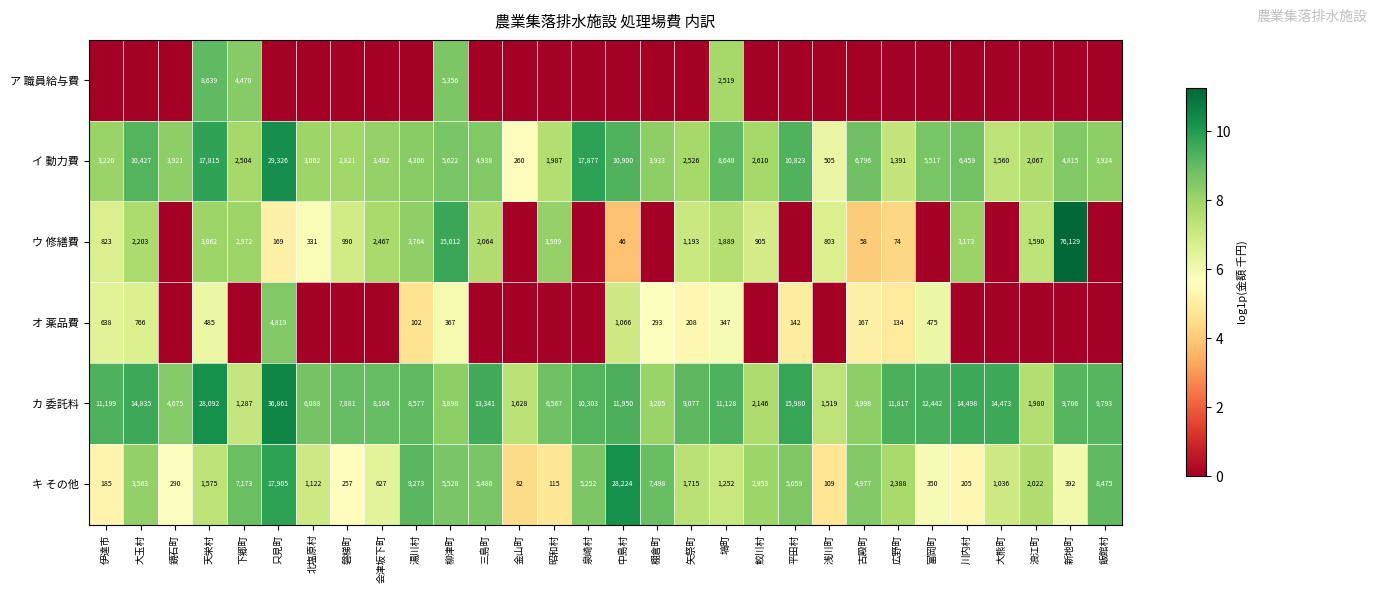

How many values in the キ その他 series are below 2022?

15